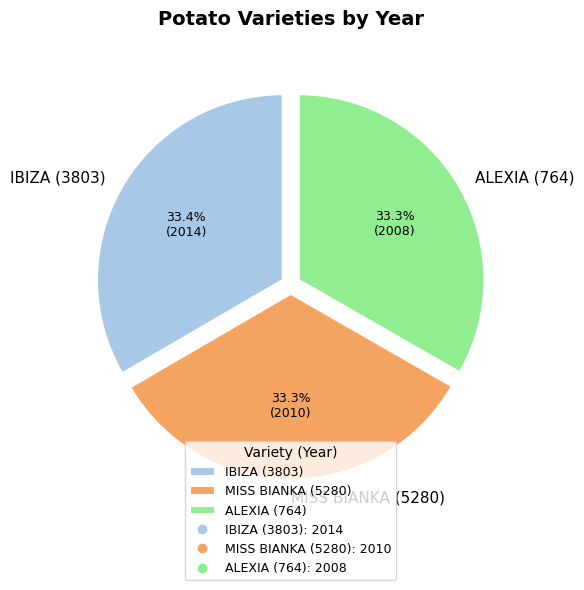

What percentage is NOT represented by MISS BIANKA (5280)?

66.7%